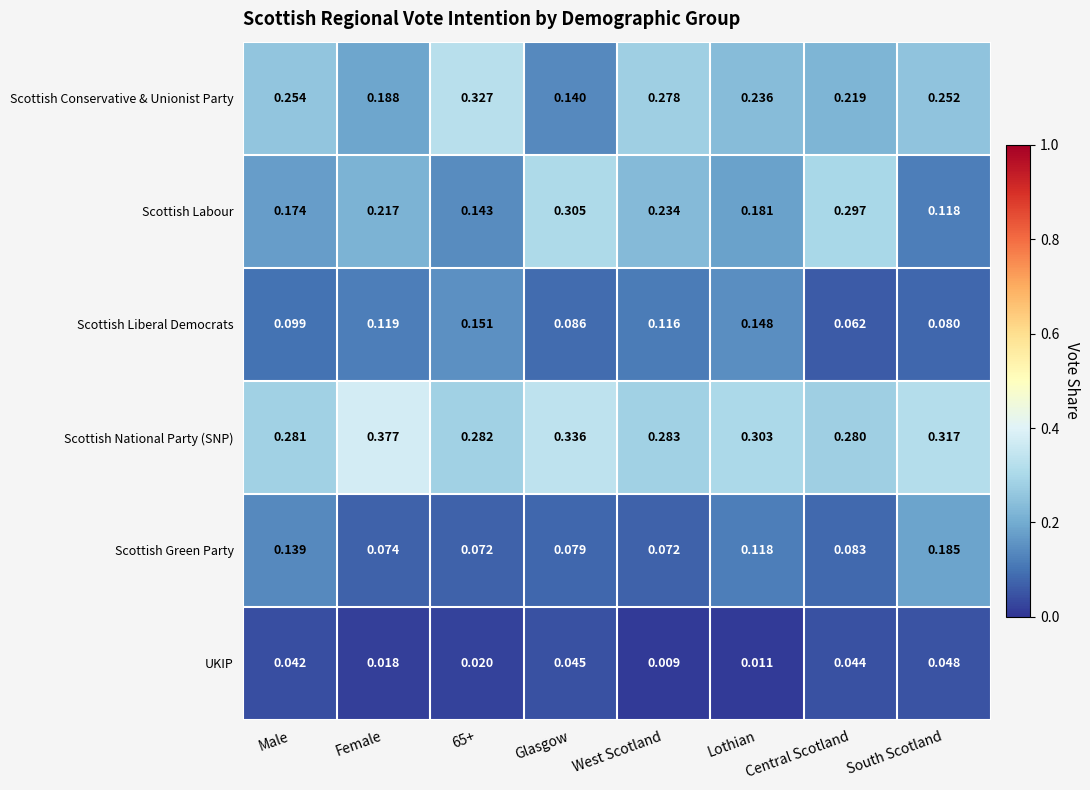

Which category has the lowest value across all series?

West Scotland